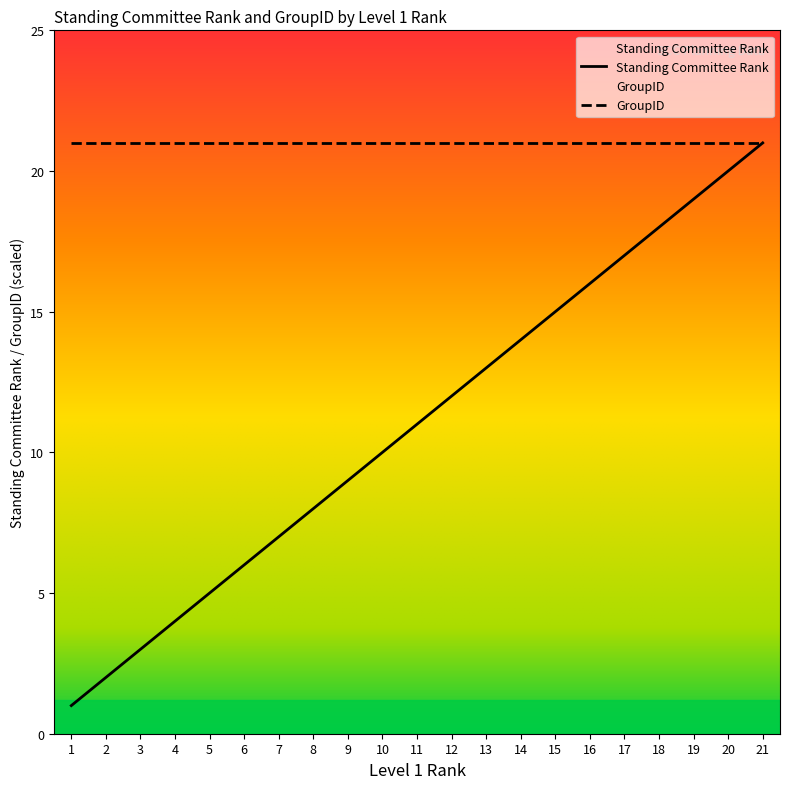

The GroupID series shows 21 at 6. True or false?

True